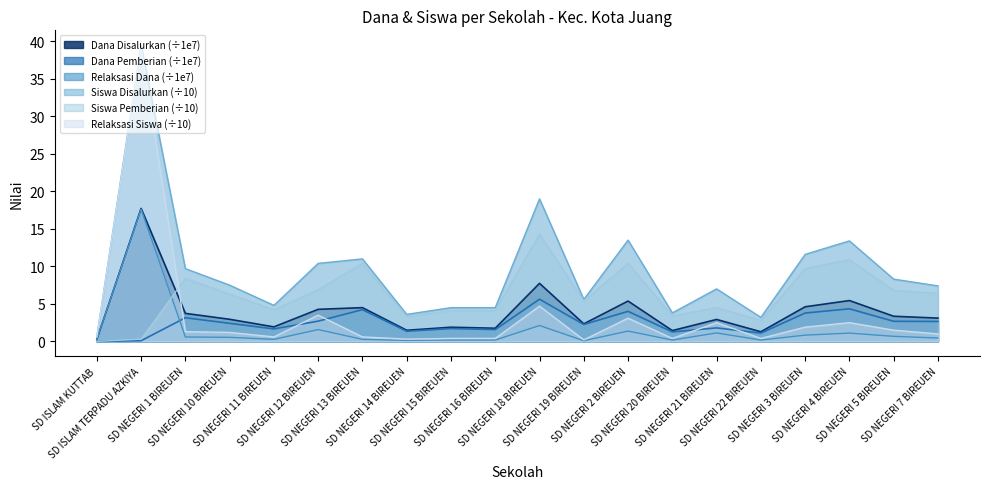

True or false: Siswa Pemberian and Dana Pemberian intersect in this chart.

False